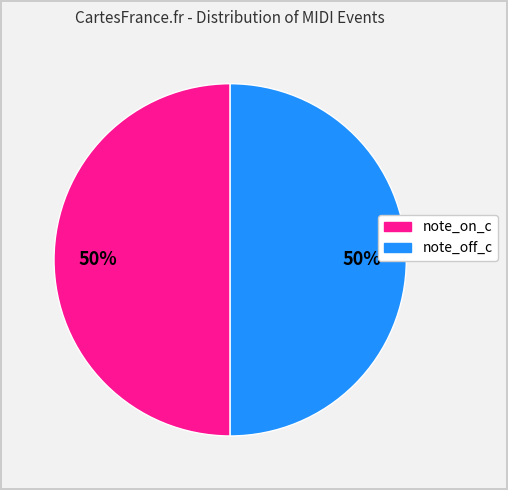

To the nearest percent, what is the average slice percentage?

50%